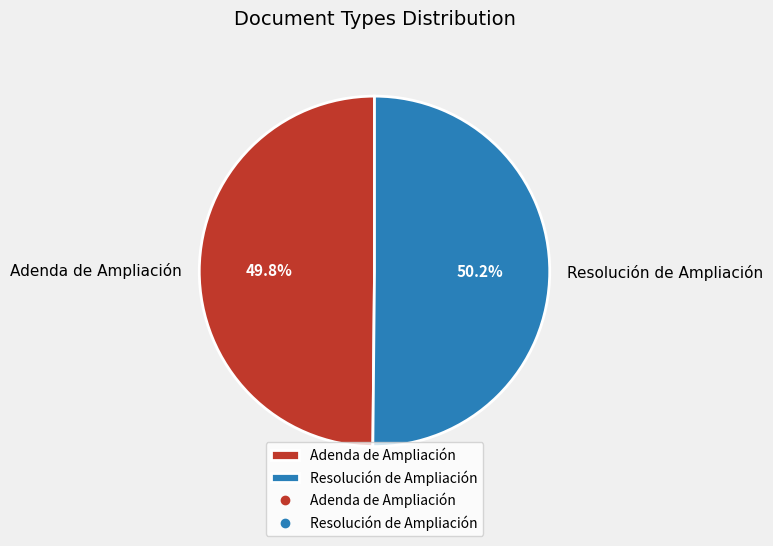

What is the total percentage of Resolución de Ampliación and Adenda de Ampliación?

100.0%